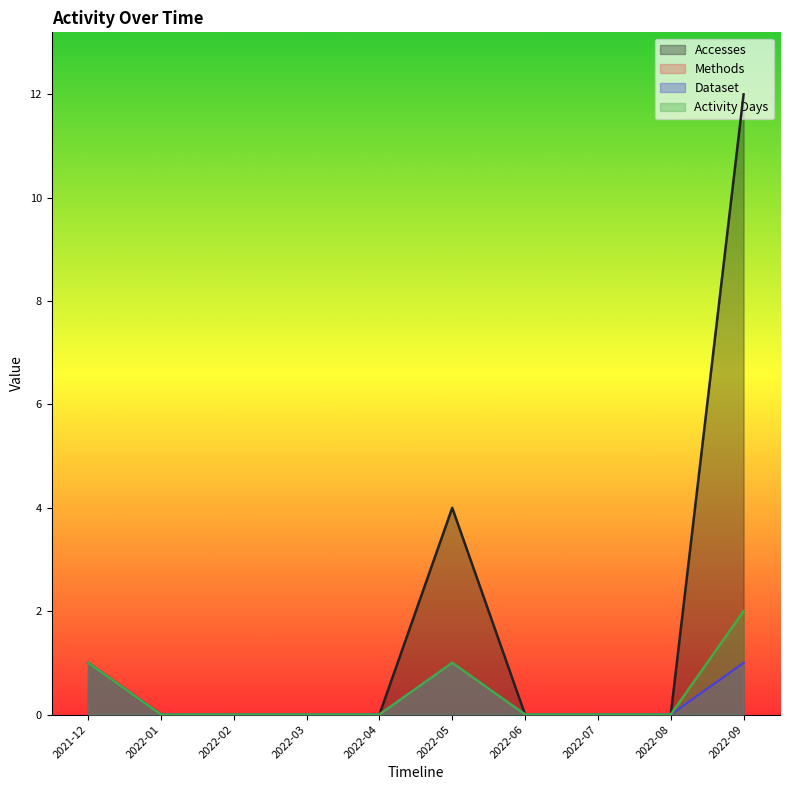

What are all the series names shown in the legend?

Accesses, Methods, Dataset, Activity Days